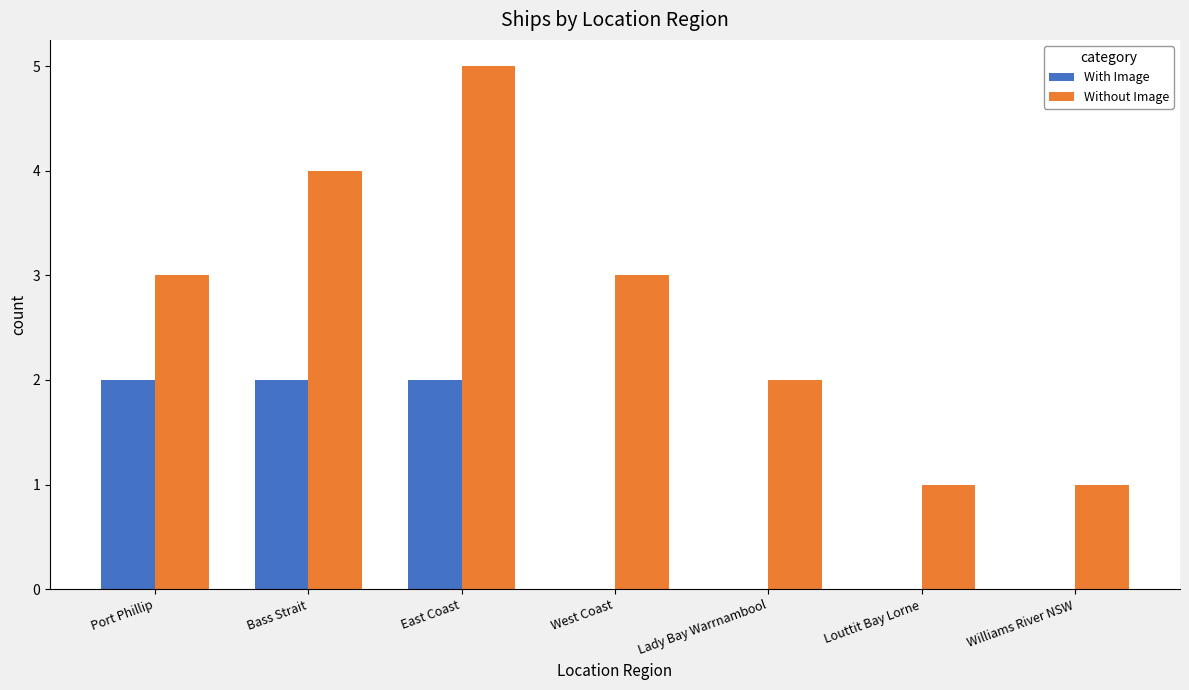

At which category is the sum across all series the highest?

East Coast